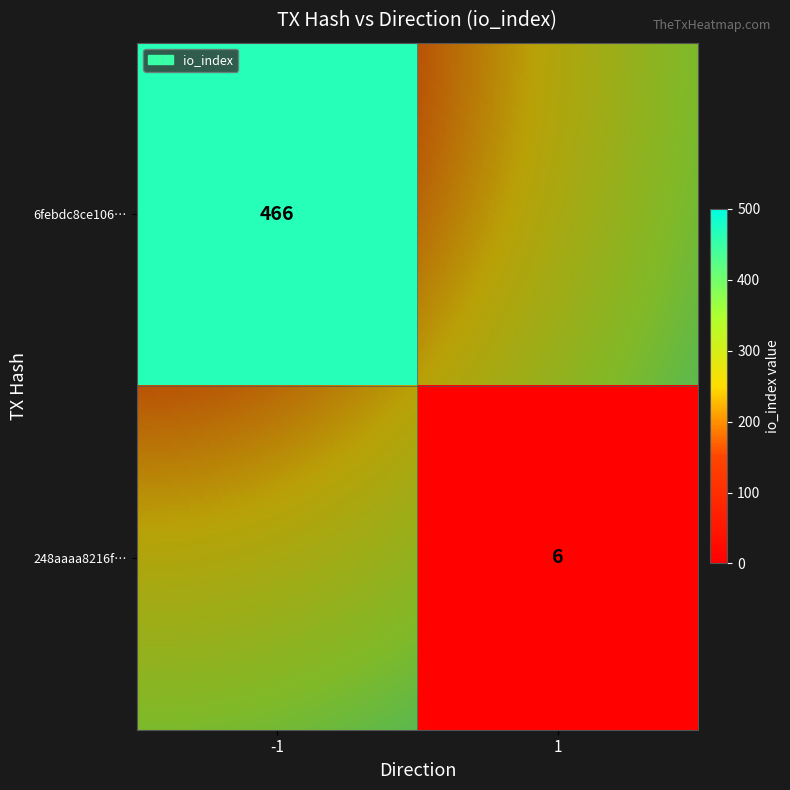

What is the spread (max minus min) of values at direction?

2